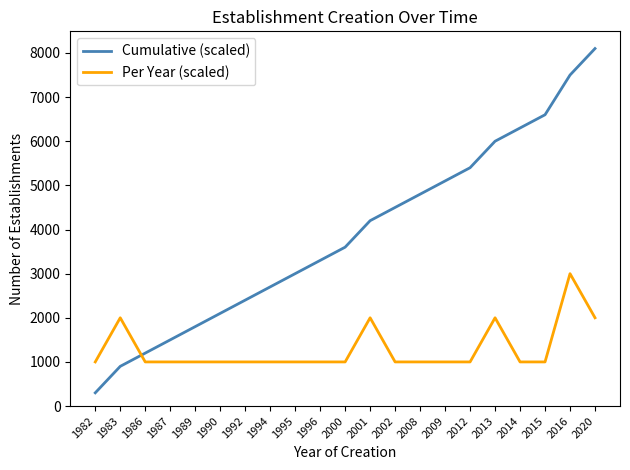

How many intersections are there between Per Year (scaled) and Cumulative (scaled)?

1